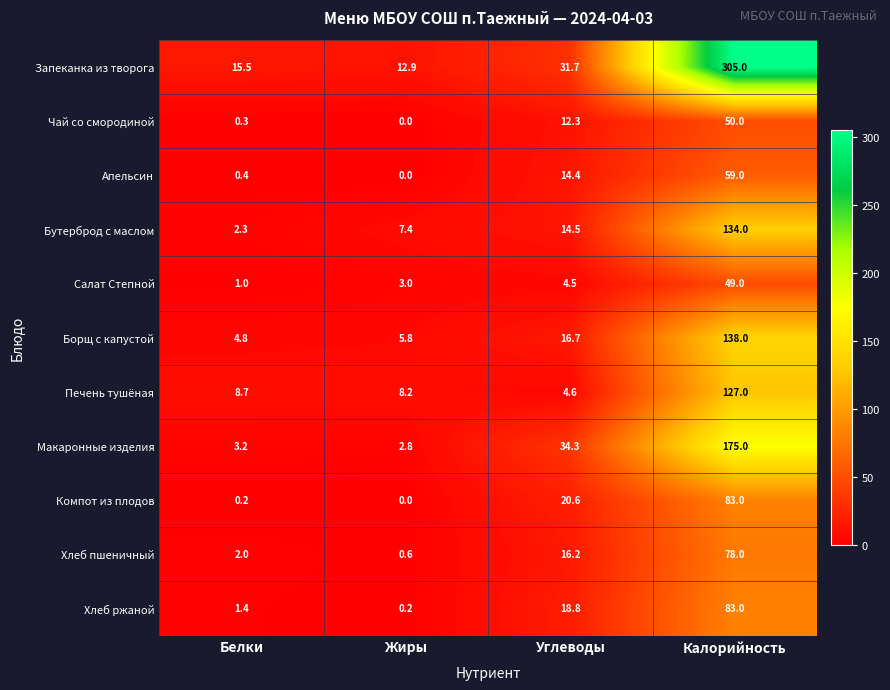

Which series has the widest spread of values?

Запеканка из творога